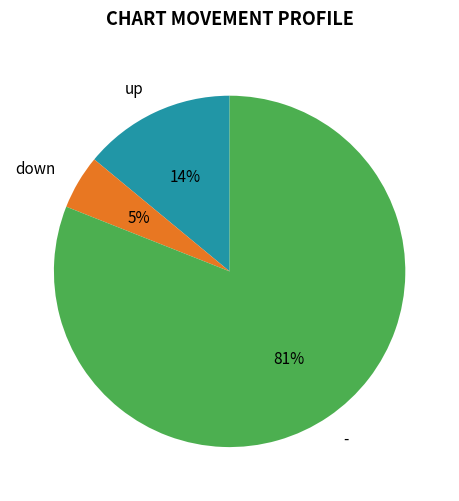

Does down represent more than half of the total?

No